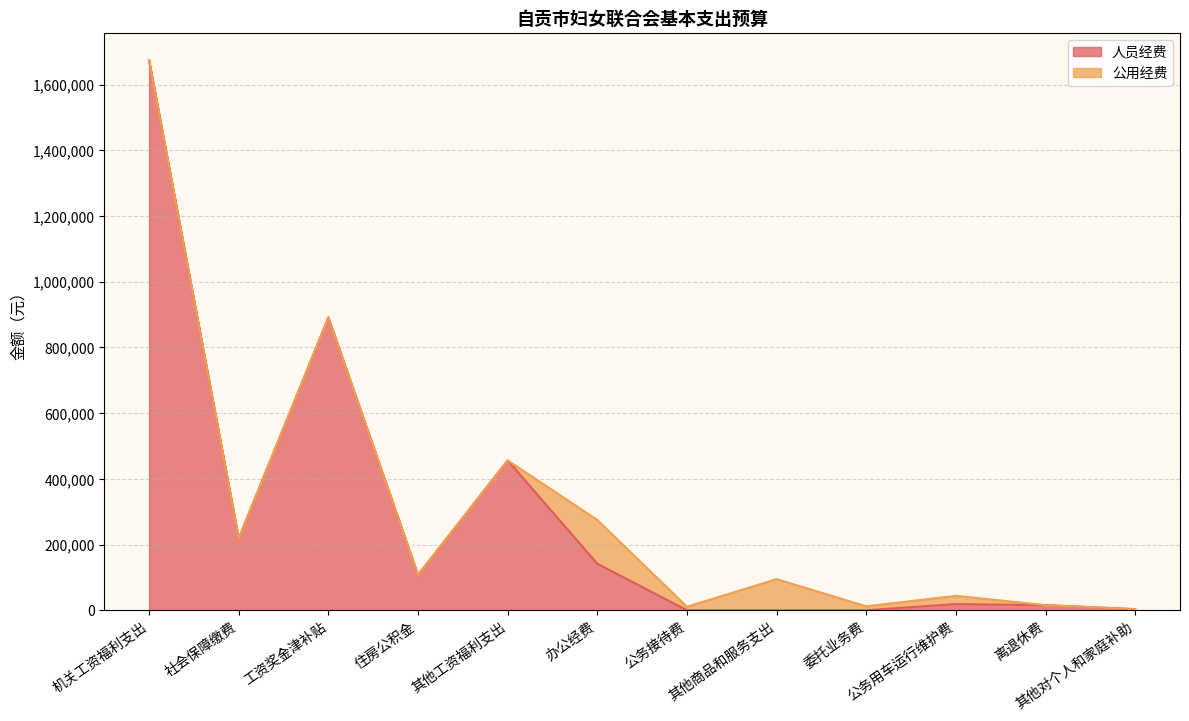

What is the maximum value shown in the chart?

1673740.7